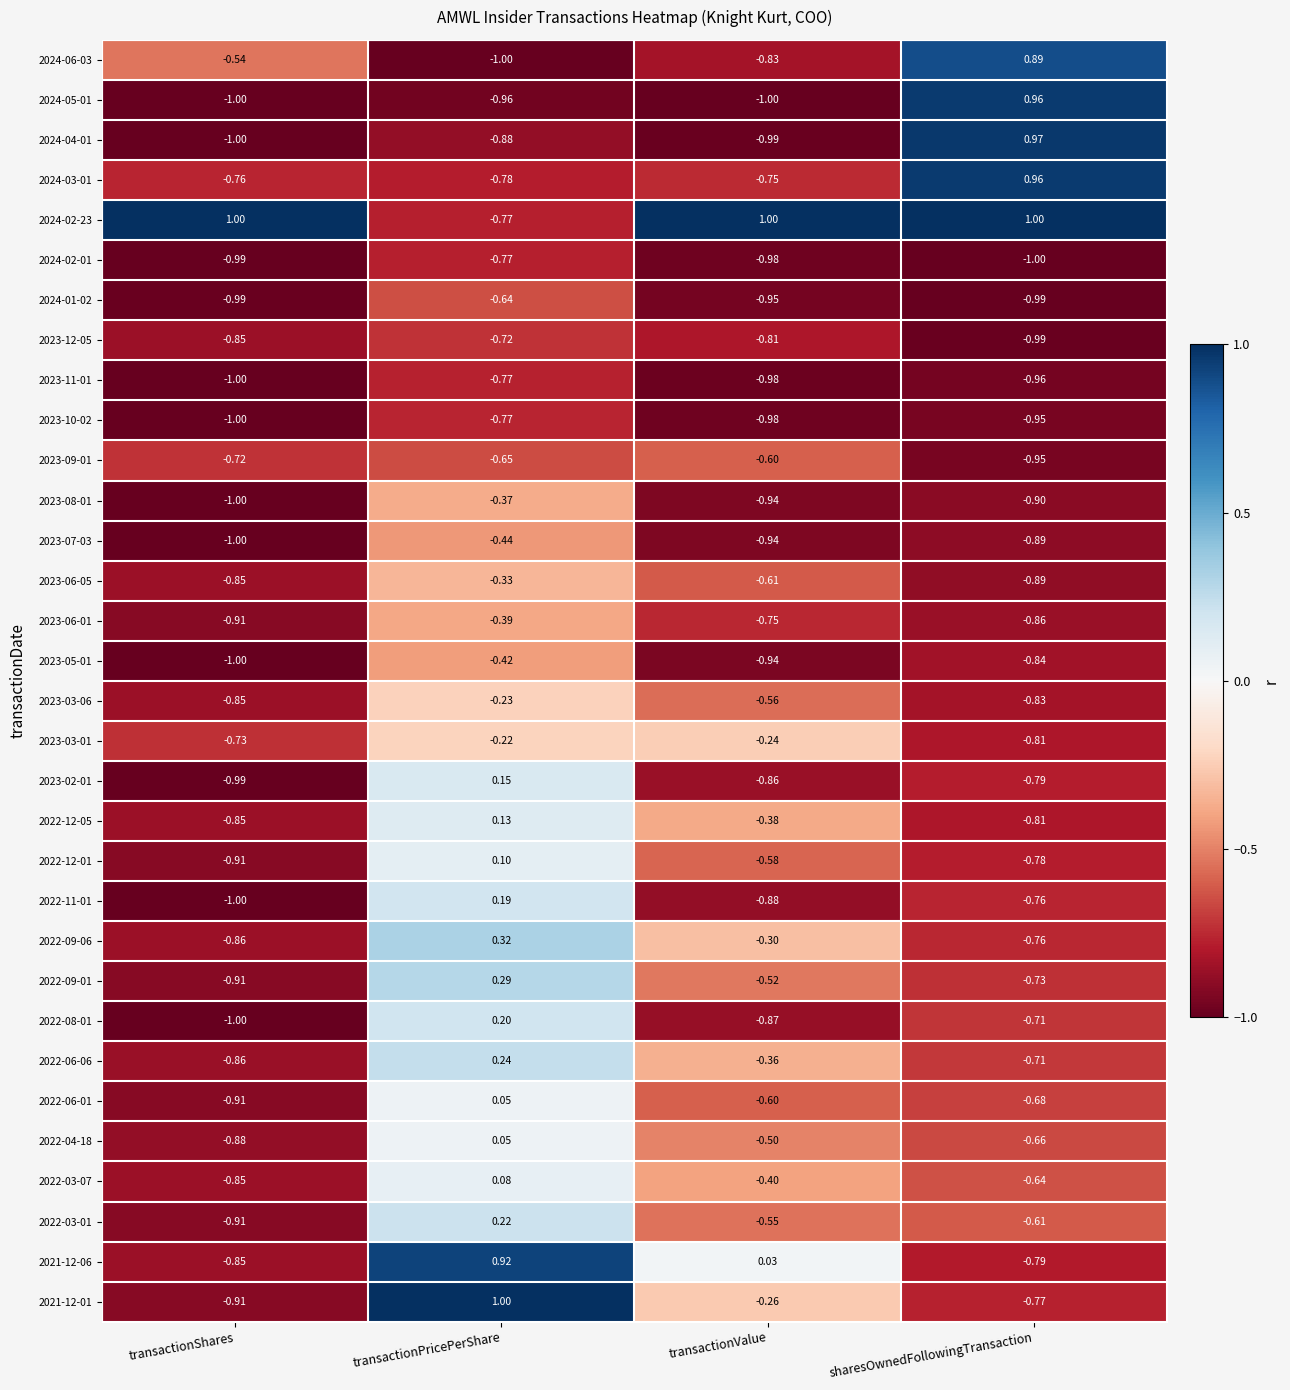

At which label is 2023-05-01 closest to 0?

transactionPricePerShare